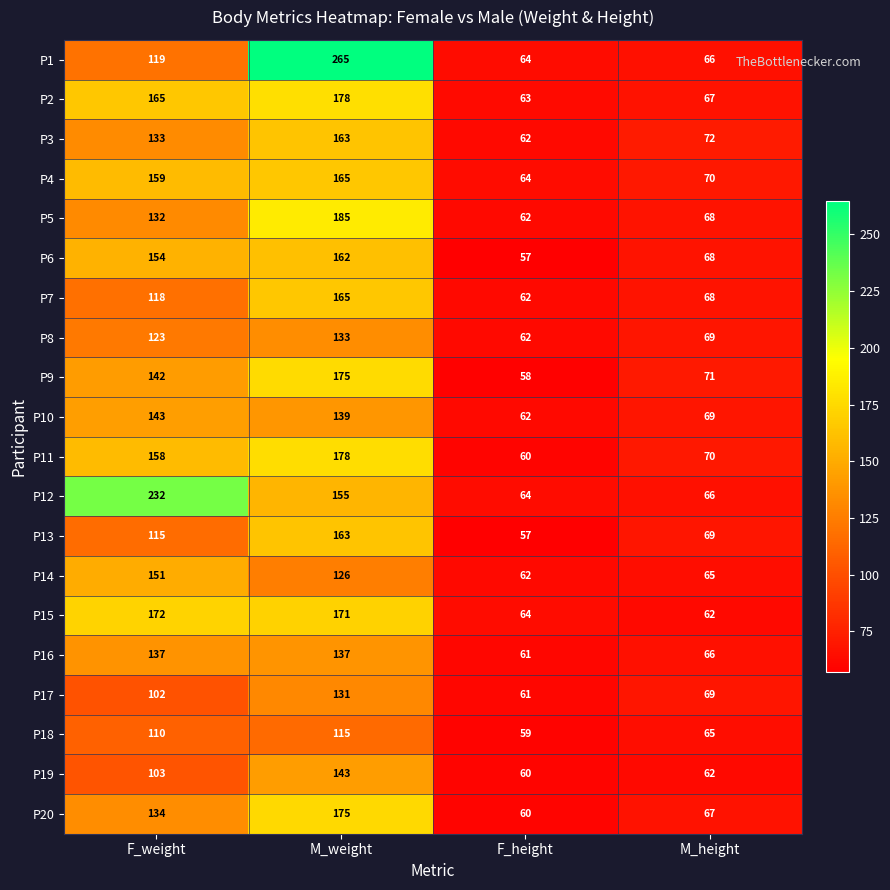

Which series has the widest spread of values?

P1